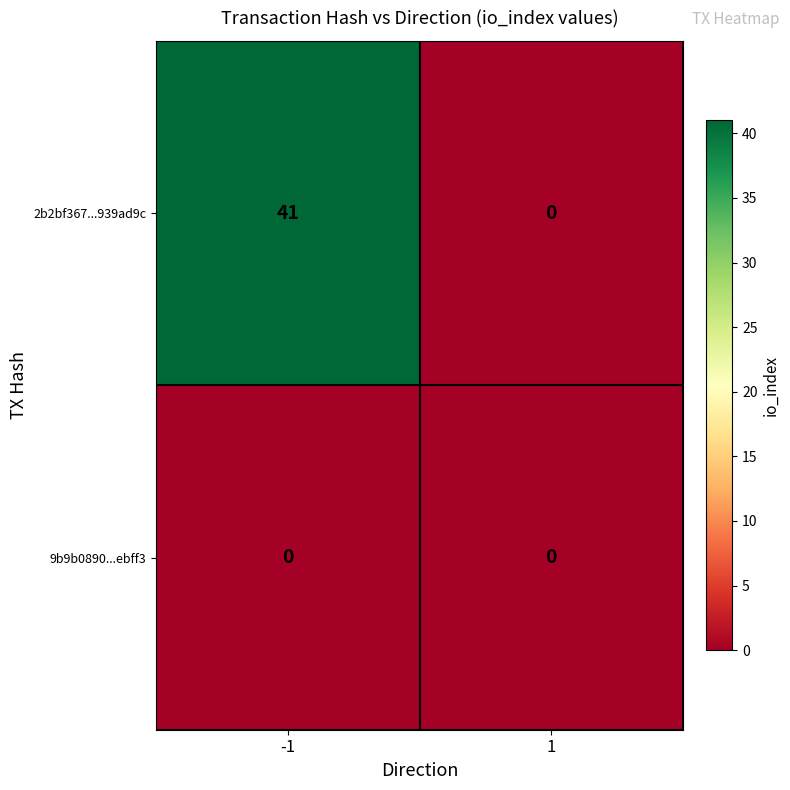

True or false: 2b2bf367...939ad9c has a value of 41 at -1.

True